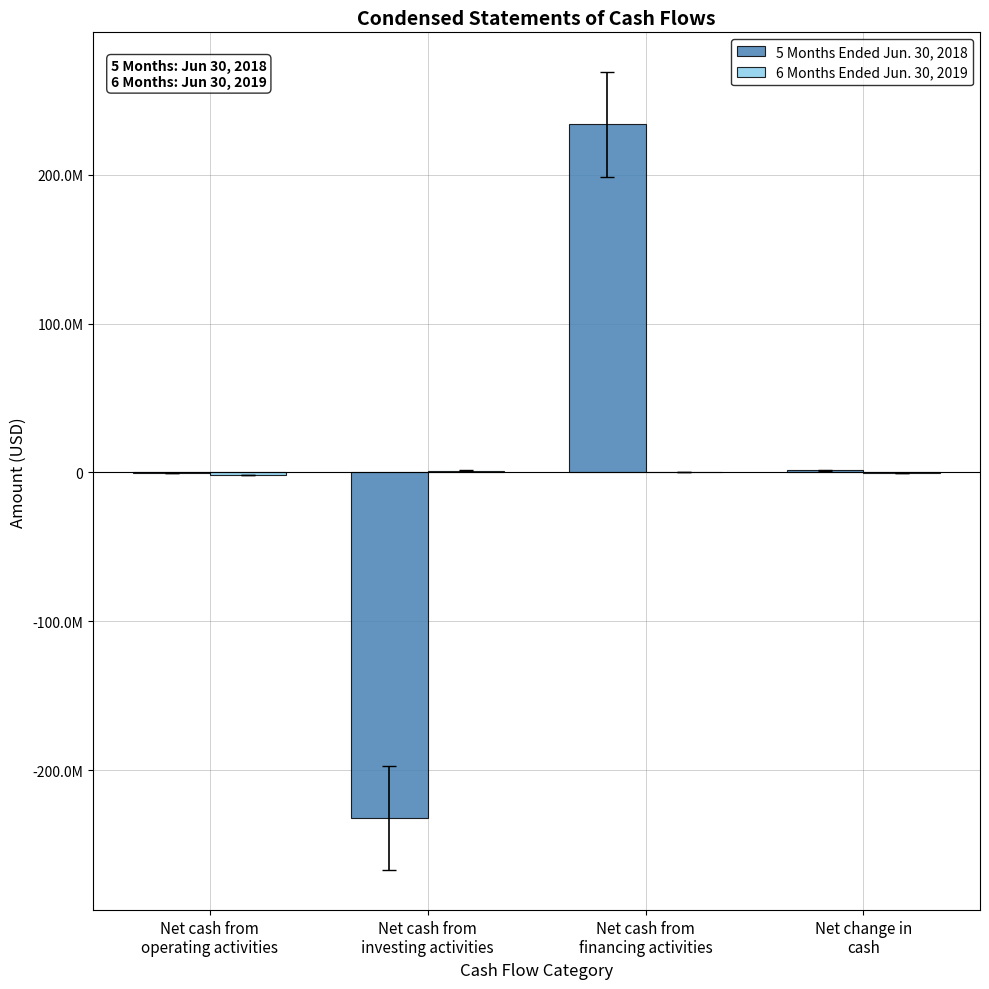

The value of 6 Months Ended Jun. 30, 2019 at Net cash from
investing activities is 1212686. True or false?

True